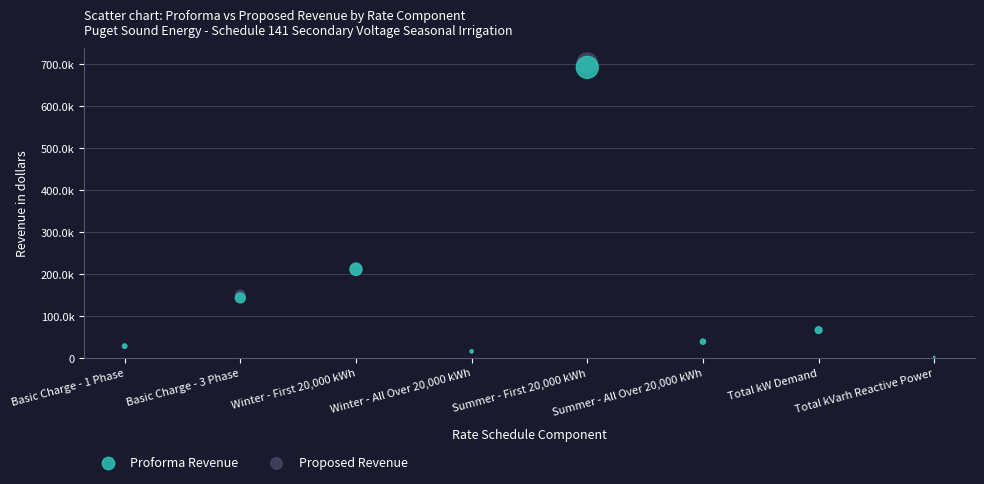

What are all the series names shown in the legend?

Proforma Revenue, Proposed Revenue